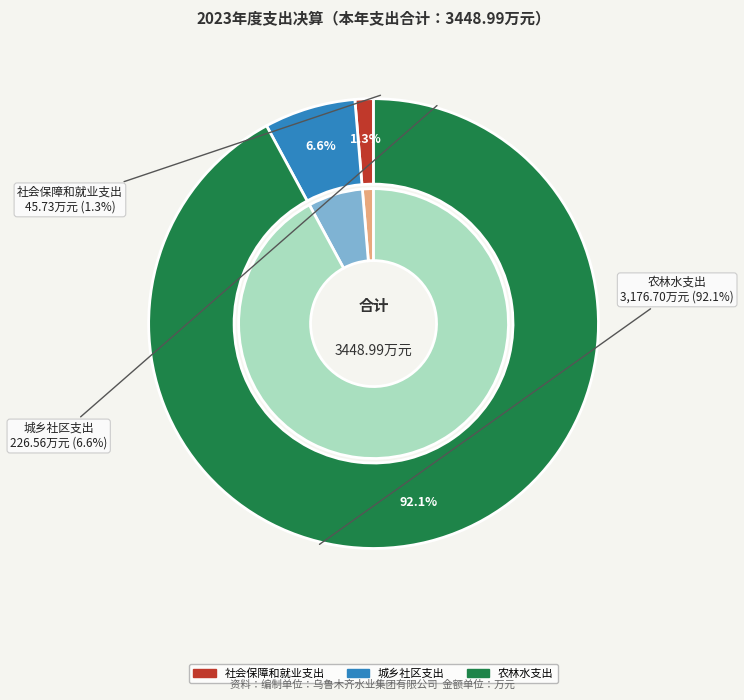

Rank the categories by value from highest to lowest.

农林水支出, 城乡社区支出, 社会保障和就业支出